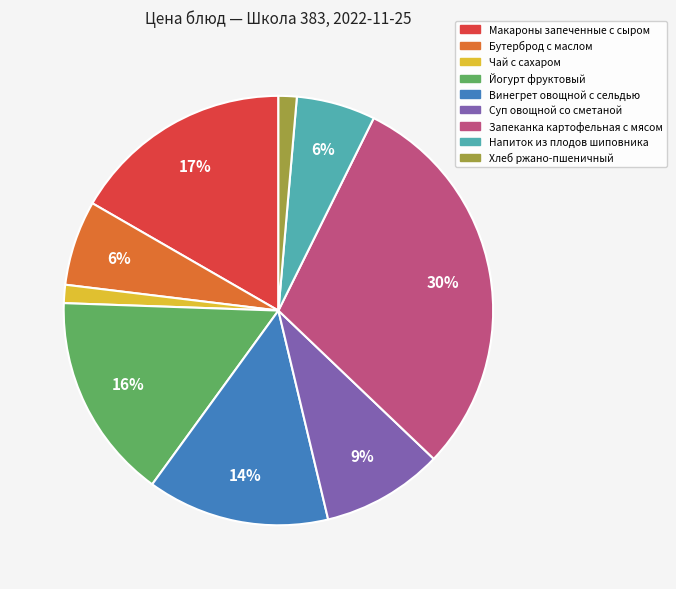

To the nearest percent, what is the combined percentage of Бутерброд с маслом and Йогурт фруктовый?

22%